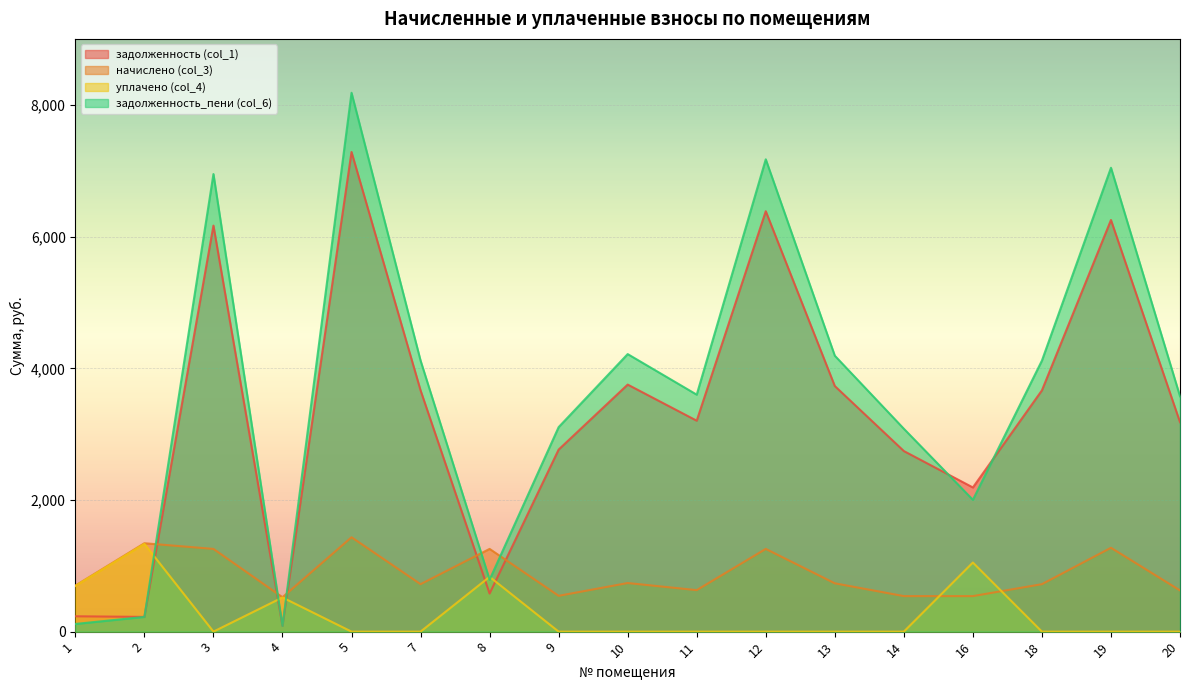

At which label is начислено (col_3) closest to 978?

10